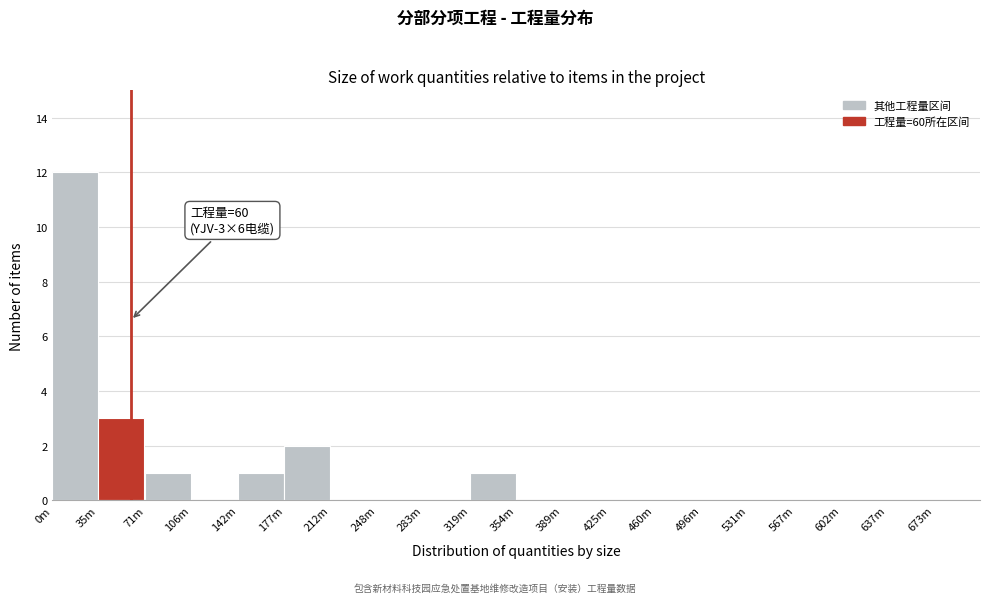

Reading right to left, extract all data points from this chart.

673m=0	637m=0	602m=0	567m=0	531m=0	496m=0	460m=0	425m=0	389m=0	354m=0	319m=1	283m=0	248m=0	212m=0	177m=2	142m=1	106m=0	71m=1	35m=3	0m=12